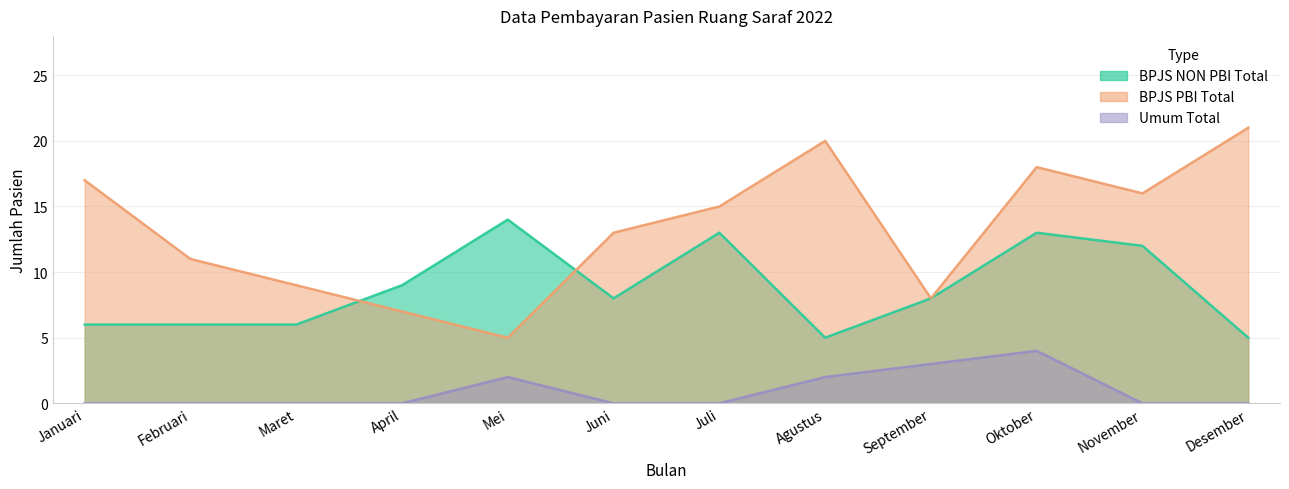

What is the lowest value of the BPJS PBI Total series?

5